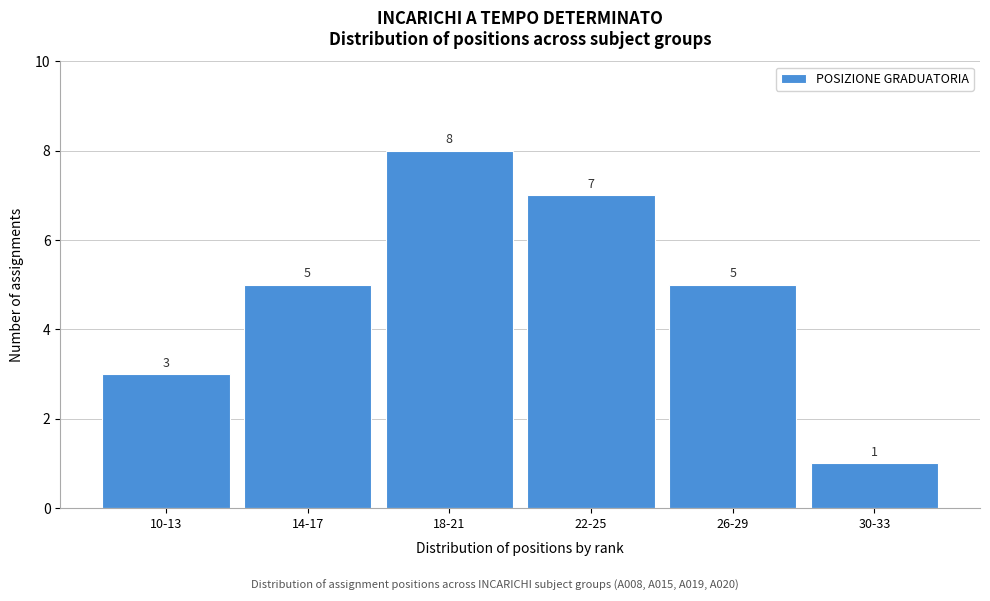

Reading left to right, extract all data points from this chart.

3	5	8	7	5	1